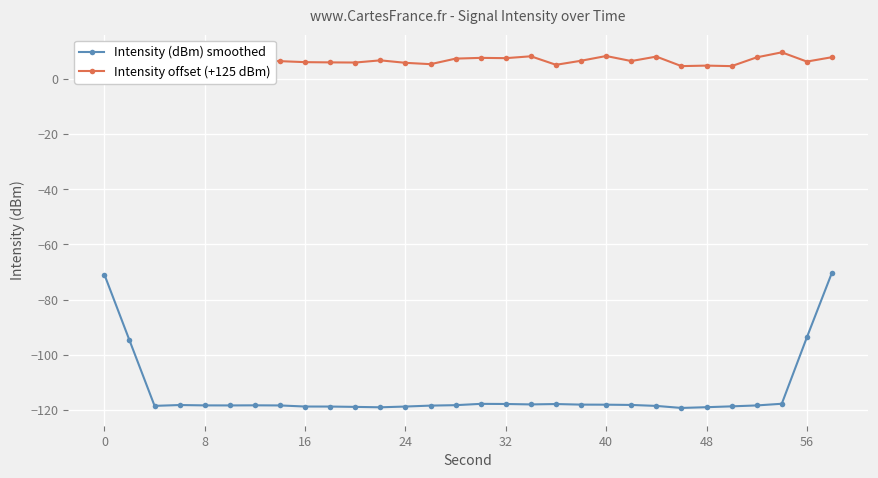

Is this an area chart (filled region under the line)?

No